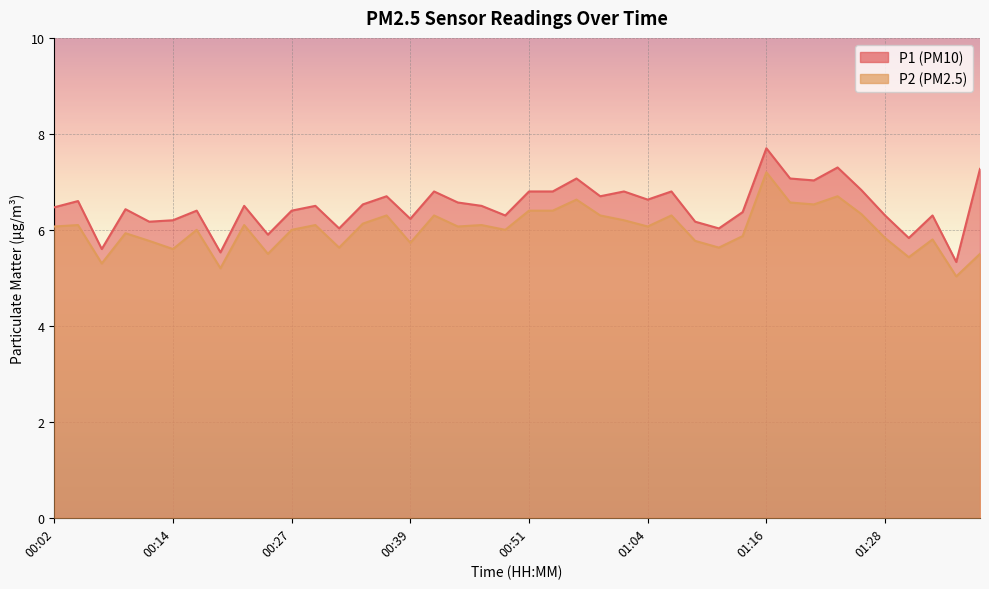

At 00:27, list the series in order from smallest to largest.

P2, P1